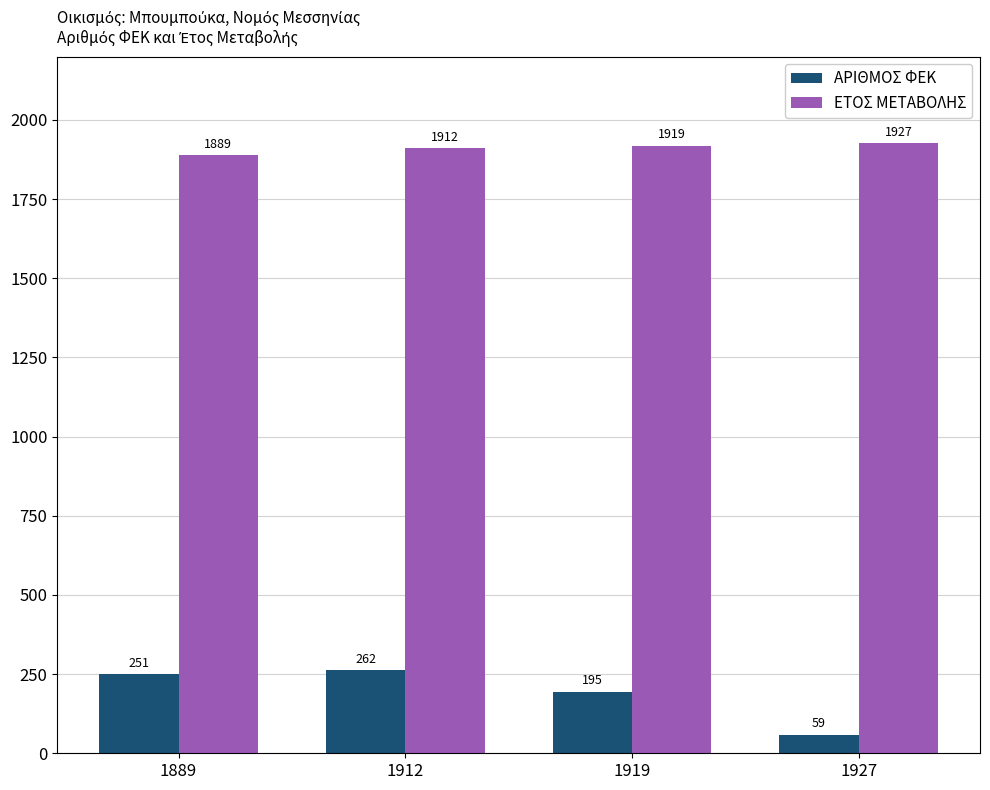

Reading left to right, transcribe all the data shown in this chart.

ΑΡΙΘΜΟΣ ΦΕΚ: 1889=251	1912=262	1919=195	1927=59
ΕΤΟΣ ΜΕΤΑΒΟΛΗΣ: 1889=1889	1912=1912	1919=1919	1927=1927